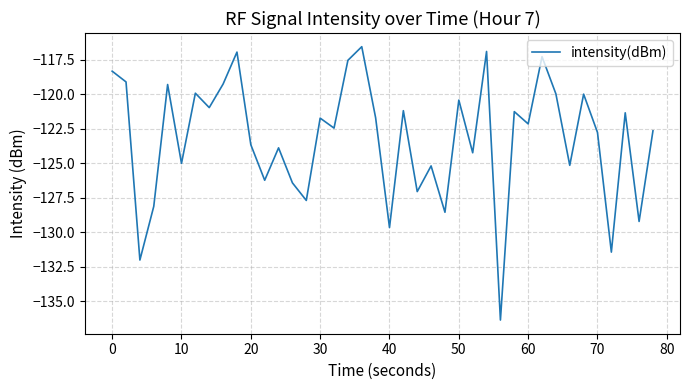

What is the maximum value shown in the chart?

-116.6